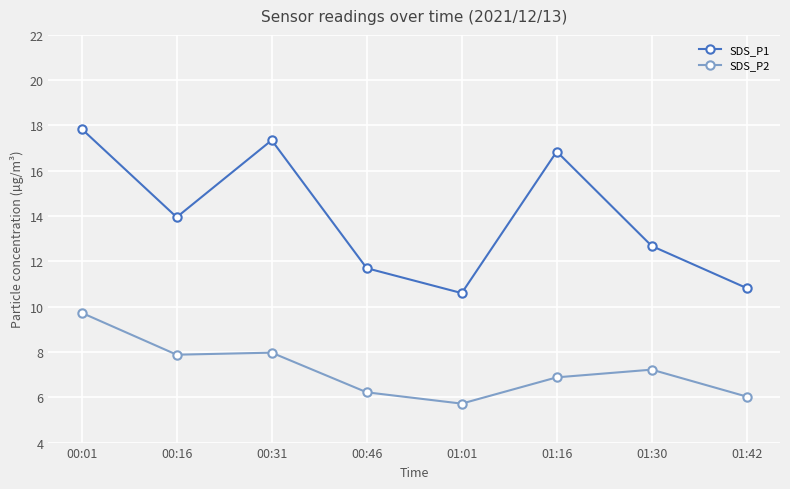

List the series in order of their peak value, highest first.

SDS_P1, SDS_P2